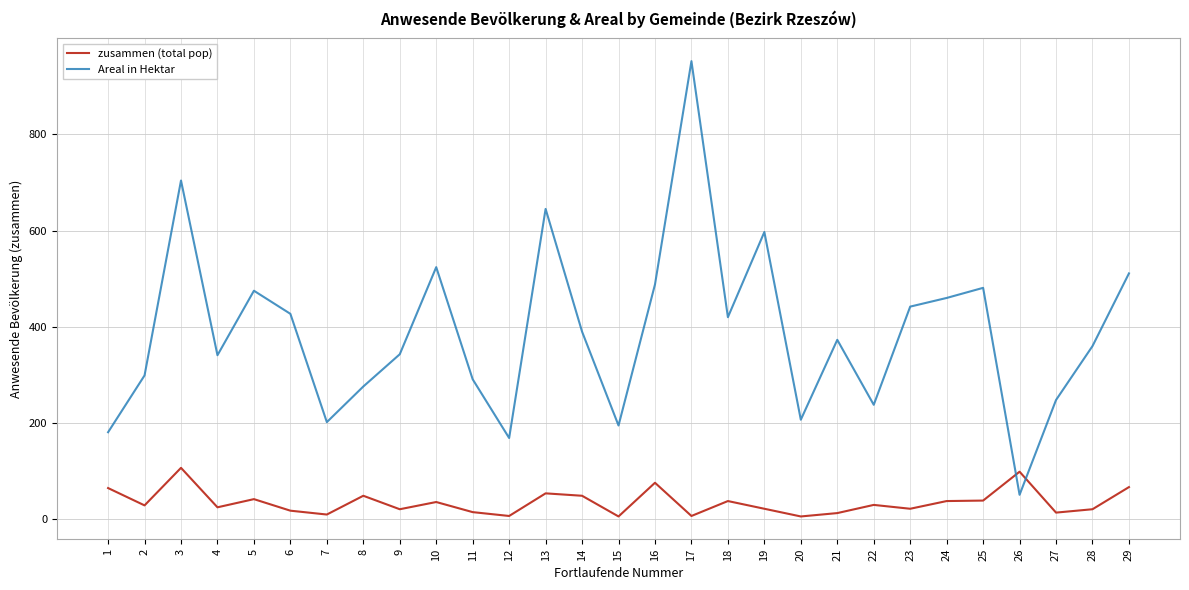

Where is the first local minimum for zusammen (total pop)?

2